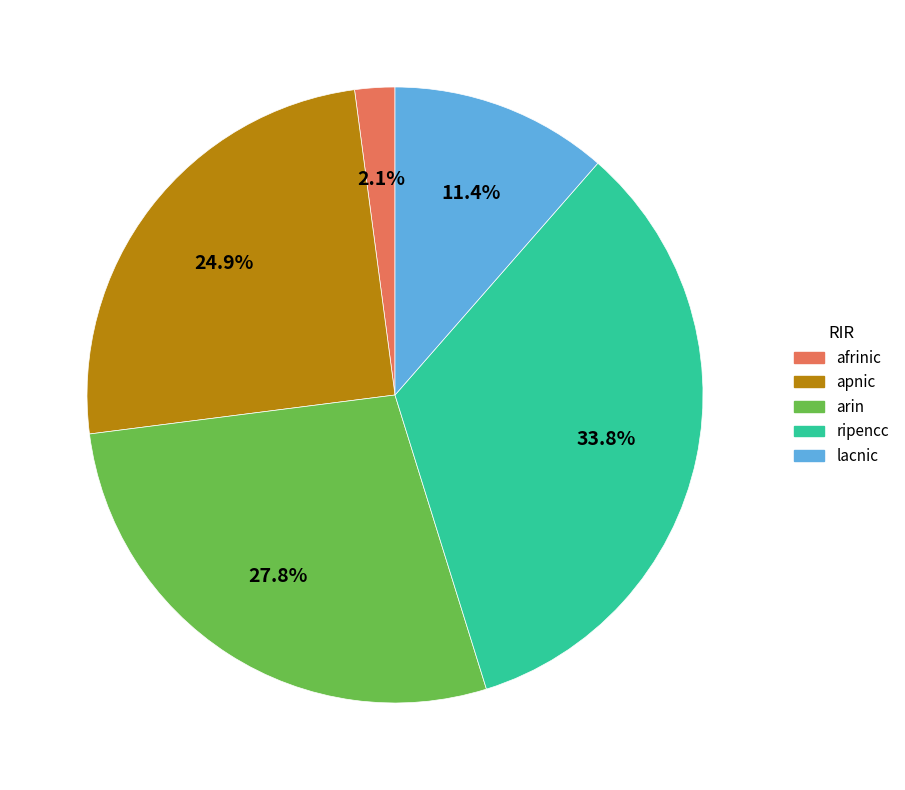

Is there a majority slice in this chart?

No